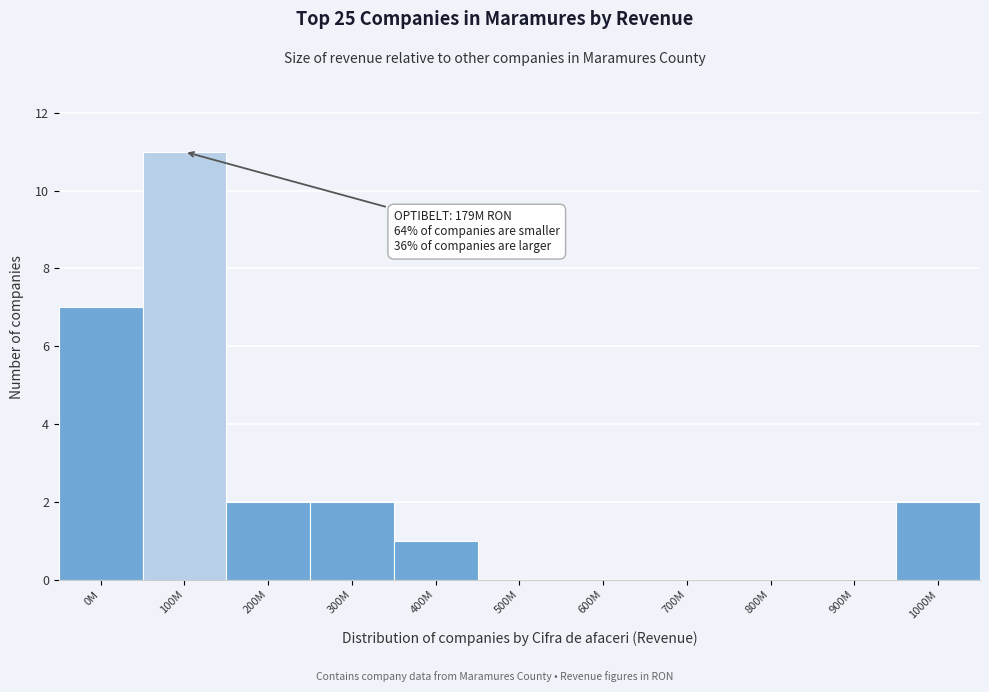

Reading left to right, what are all the values shown in this chart?

0M=7	100M=11	200M=2	300M=2	400M=1	500M=0	600M=0	700M=0	800M=0	900M=0	1000M=2